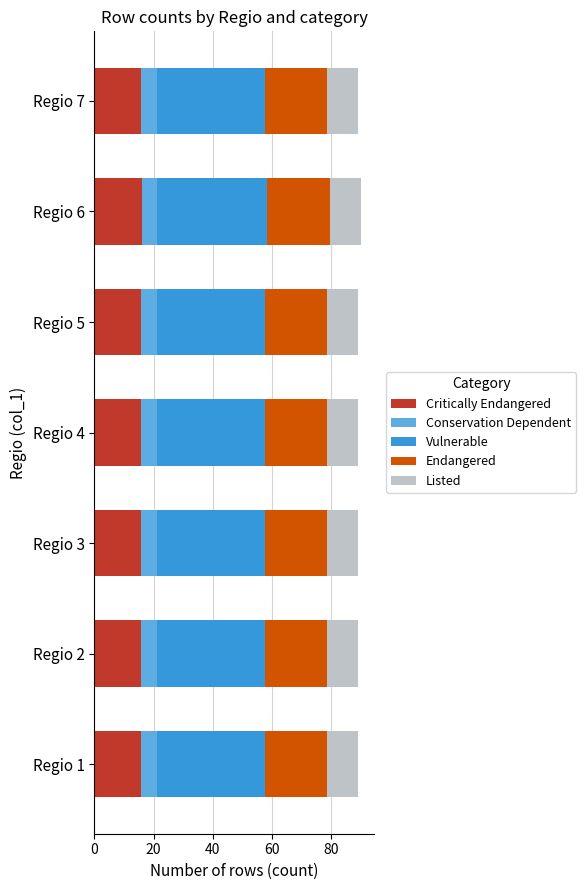

Count the number of data series in this chart.

5